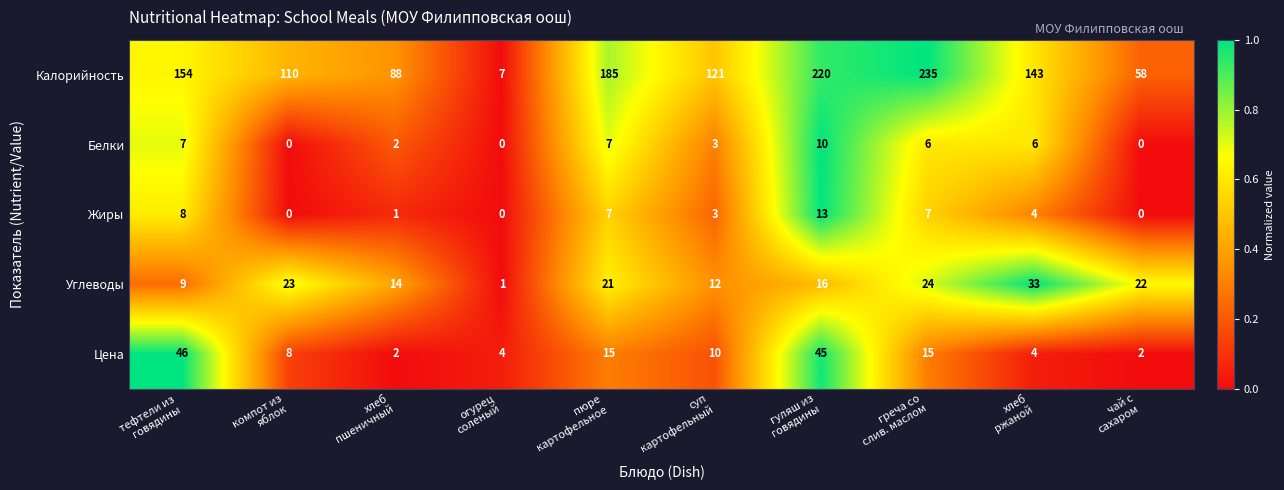

What is the difference between the maximum and minimum values in the Белки series?

10